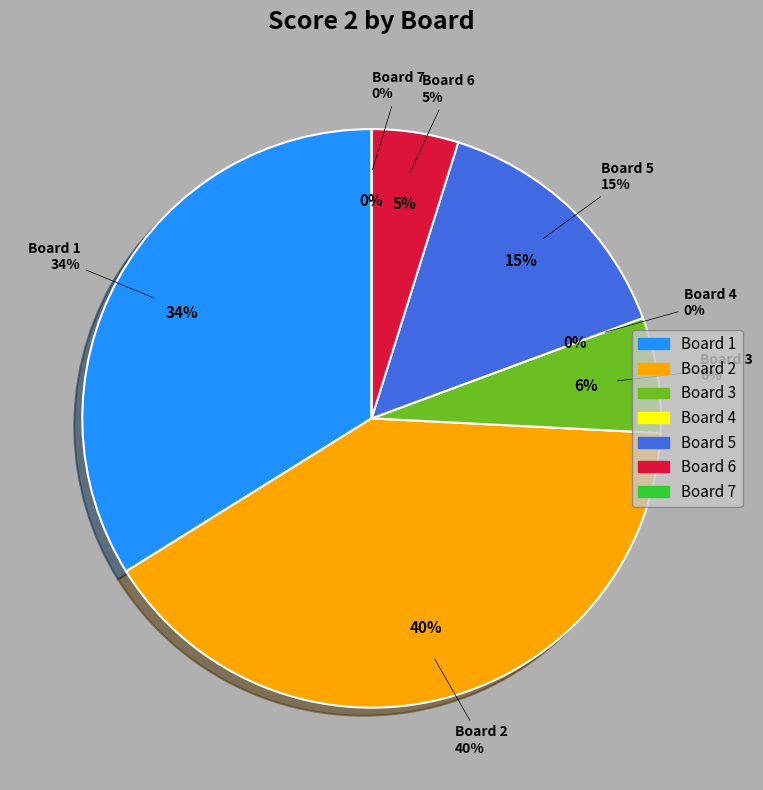

The Board 4 slice represents 1% of the pie. True or false?

False